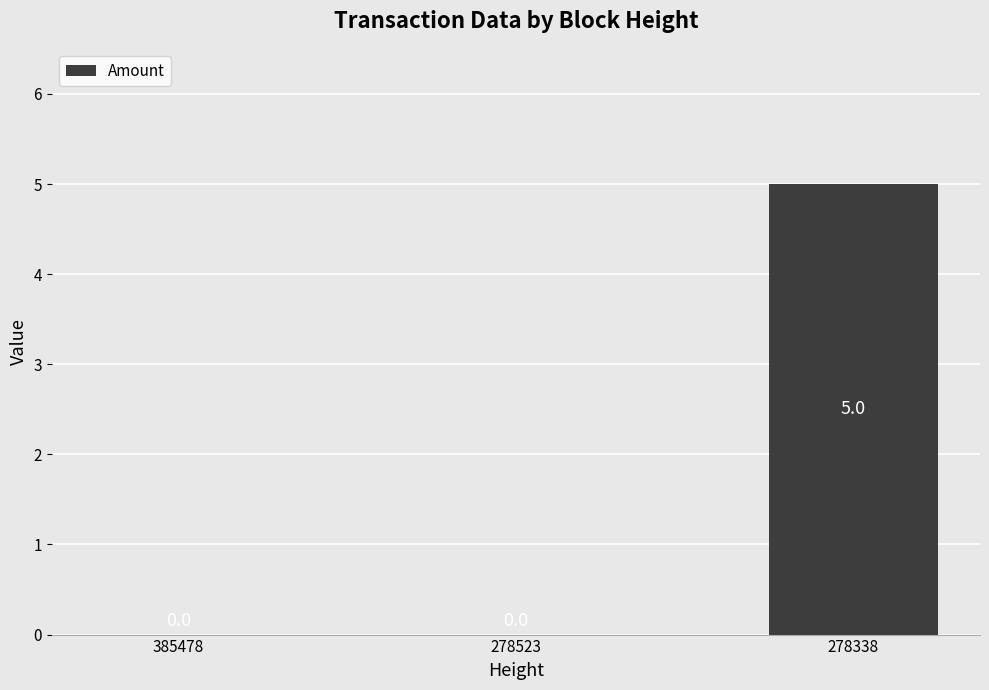

What is the approximate value at 278338?

5